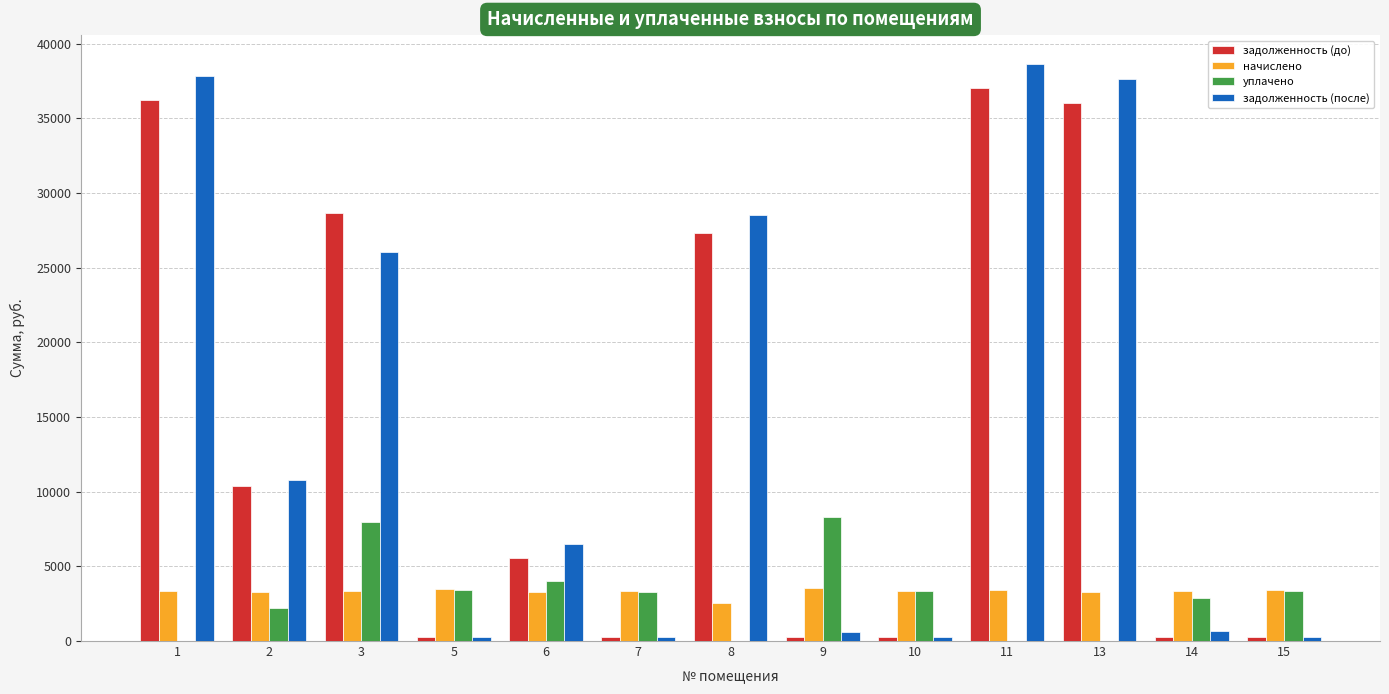

What is the sum of all задолженность (после) values?

188364.2